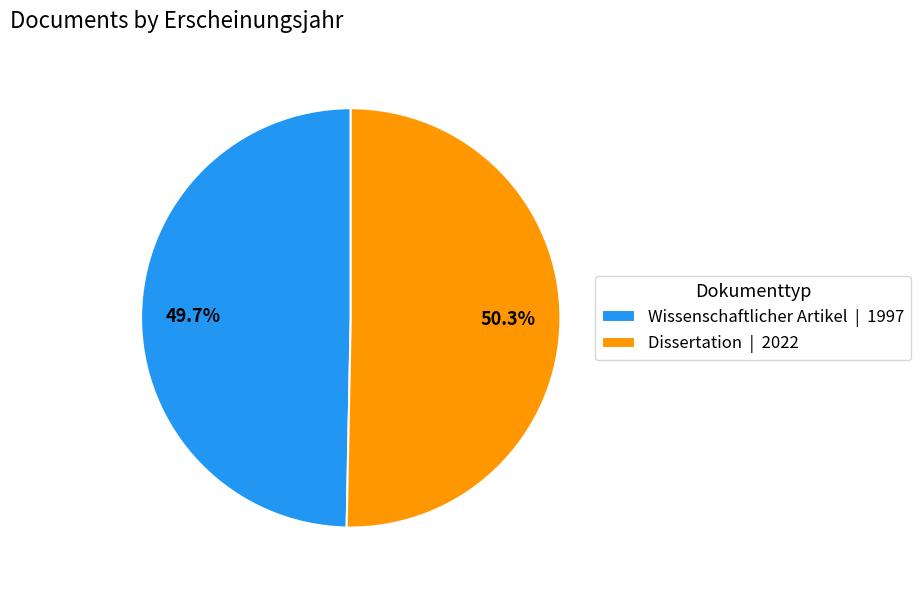

To the nearest percent, what is the combined percentage of Wissenschaftlicher Artikel and Dissertation?

100%